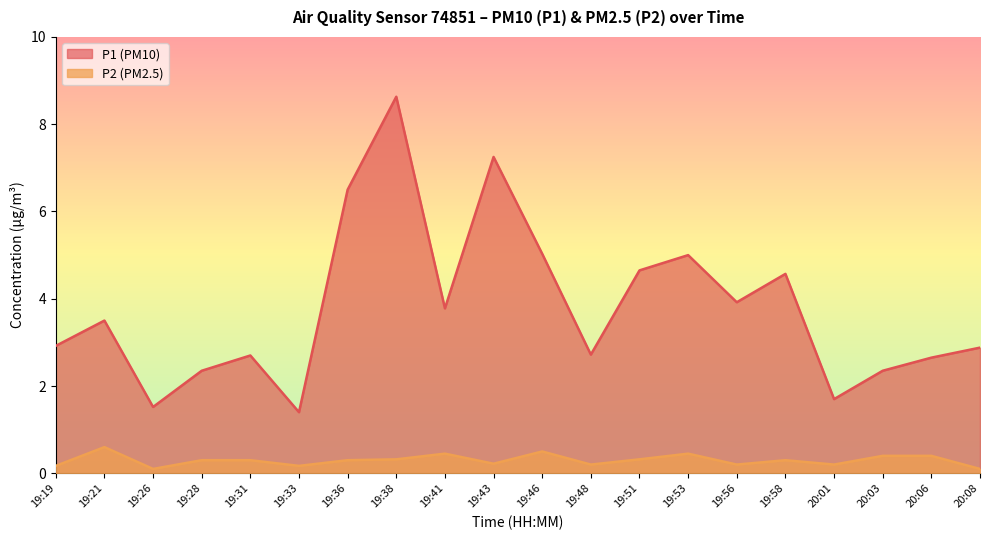

What is the highest value of the P2 series?

0.6